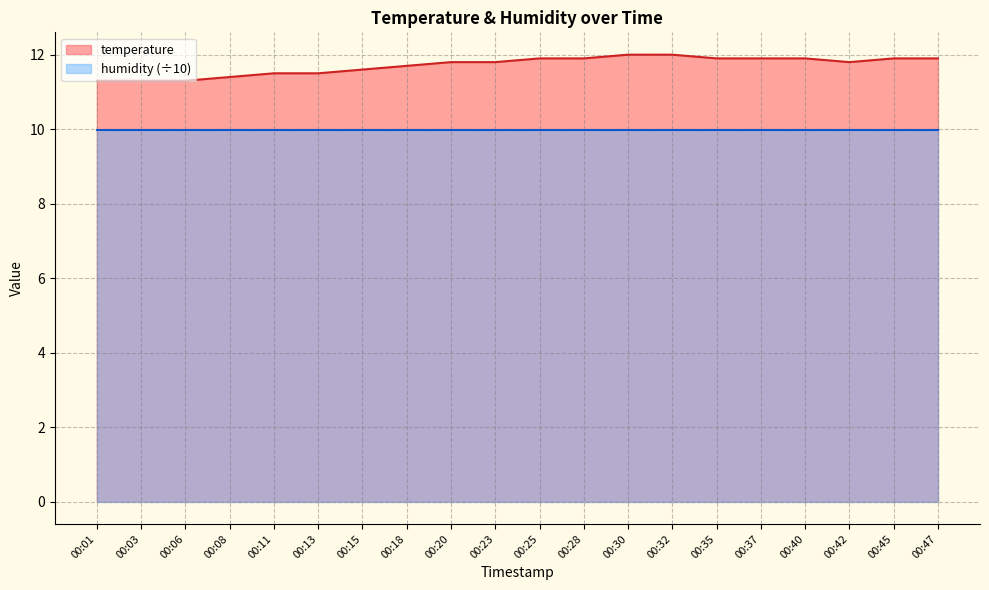

What is the smallest value displayed?

10.0